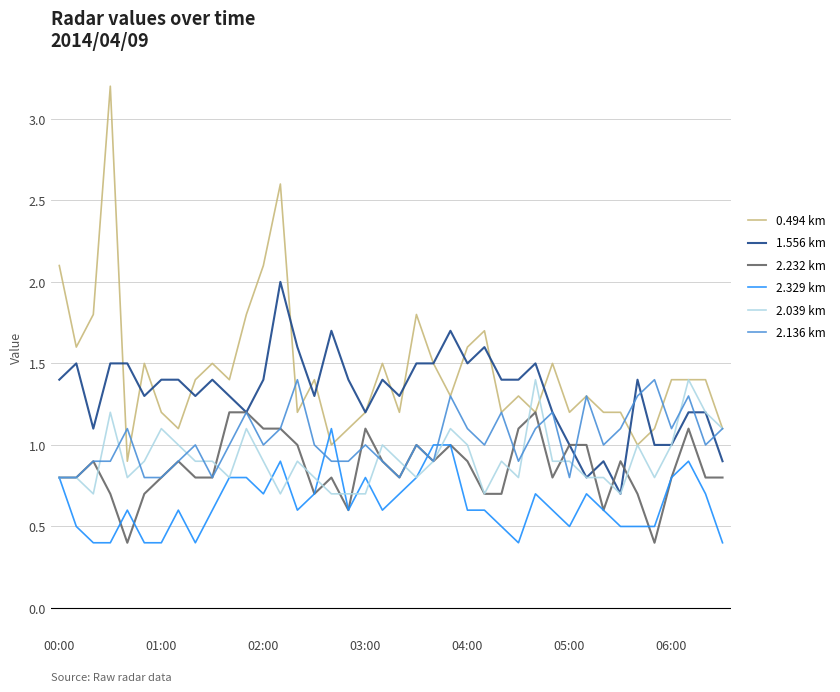

Is this an area chart (filled region under the line)?

No